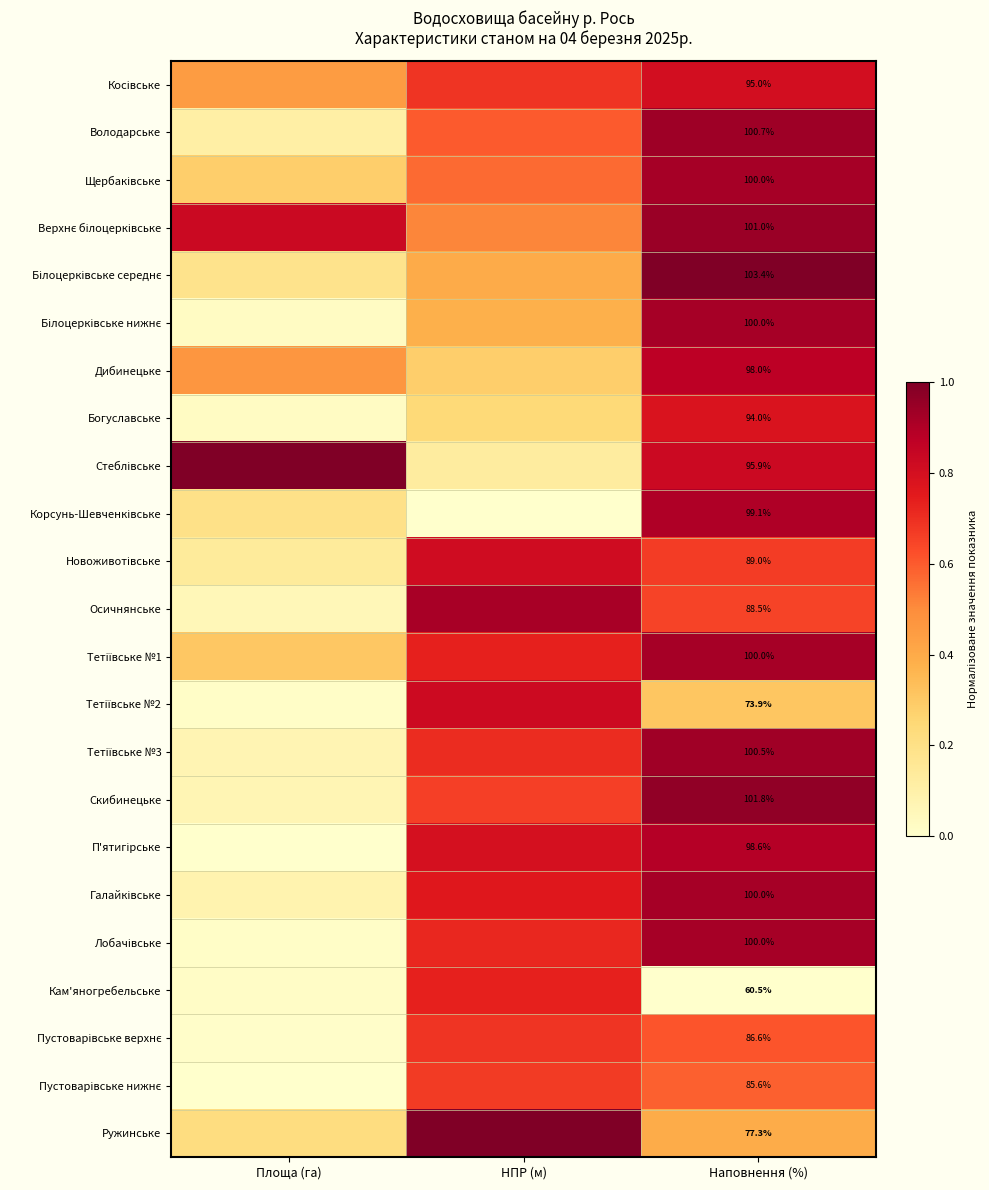

Rank the categories by Білоцерківське середнє value from lowest to highest.

Площа (га), НПР (м), Наповнення (%)